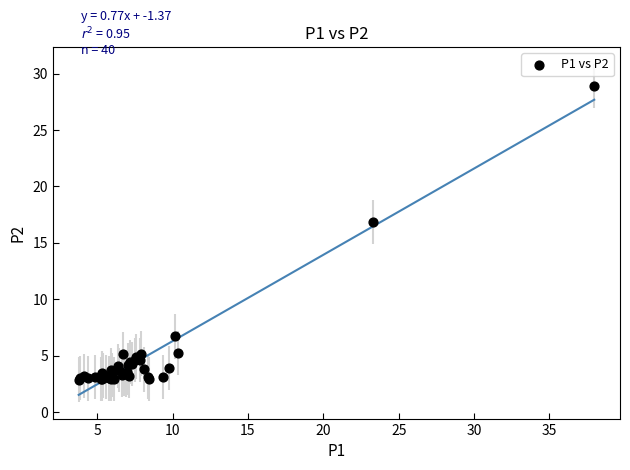

What Y value in the scatter plot is closest to 15?

16.8